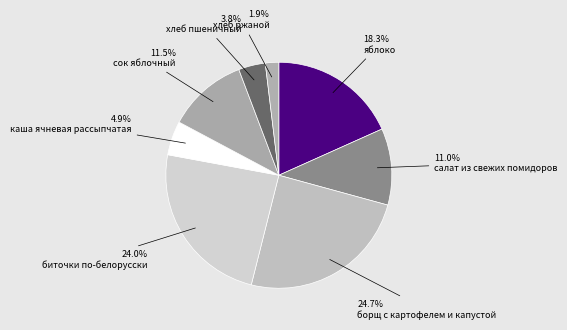

What is the ratio of the value at хлеб ржаной to the value at сок яблочный?

0.2